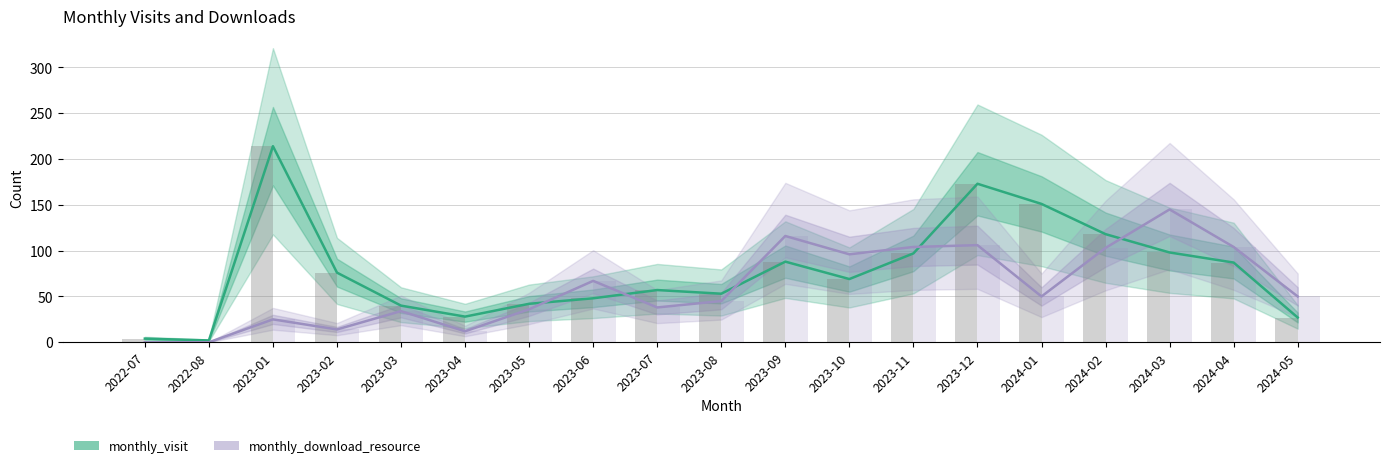

How many categories are shown in the chart?

19